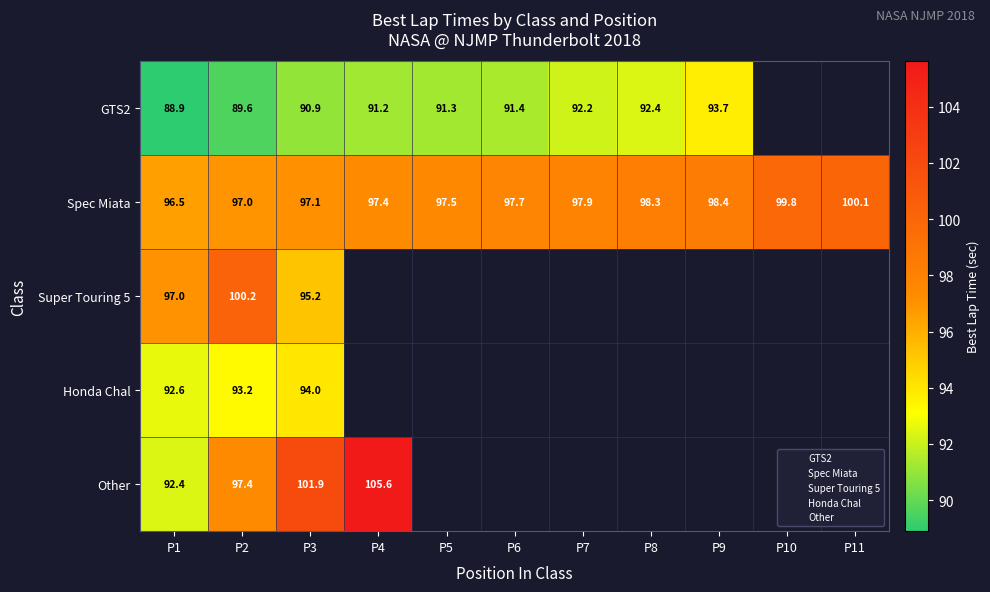

What is the sum of the GTS2 values at P9 and P2?

183.3